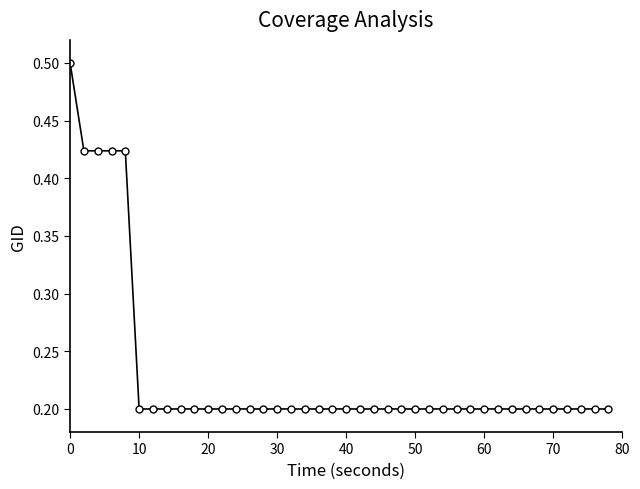

What is the maximum value shown in the chart?

0.5